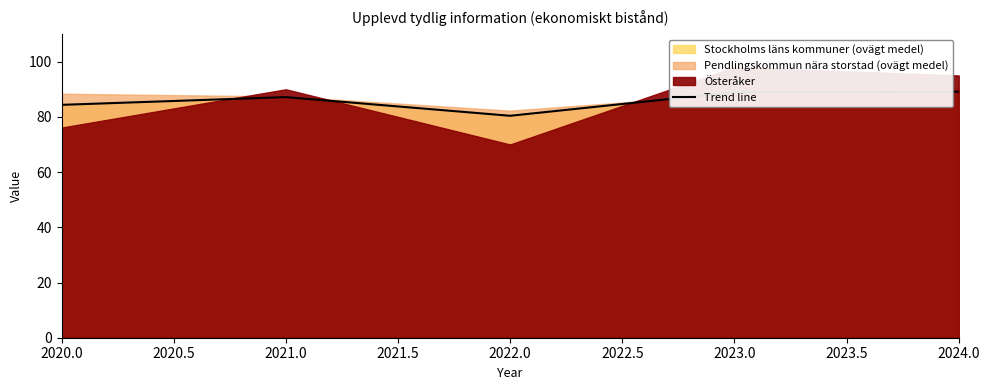

How many lines are shown in the chart?

1